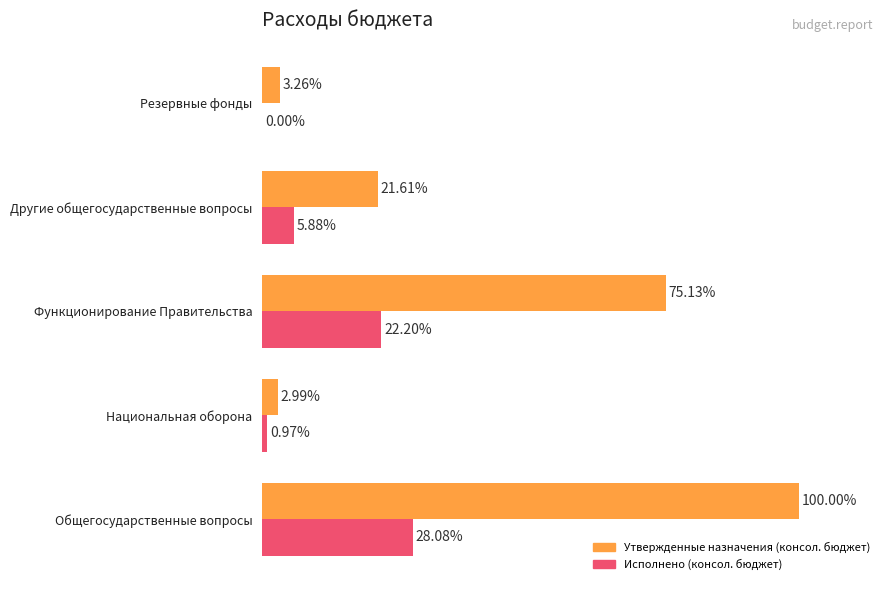

Where is Исполнено (консол. бюджет) nearest to the value 14?

Другие общегосударственные вопросы